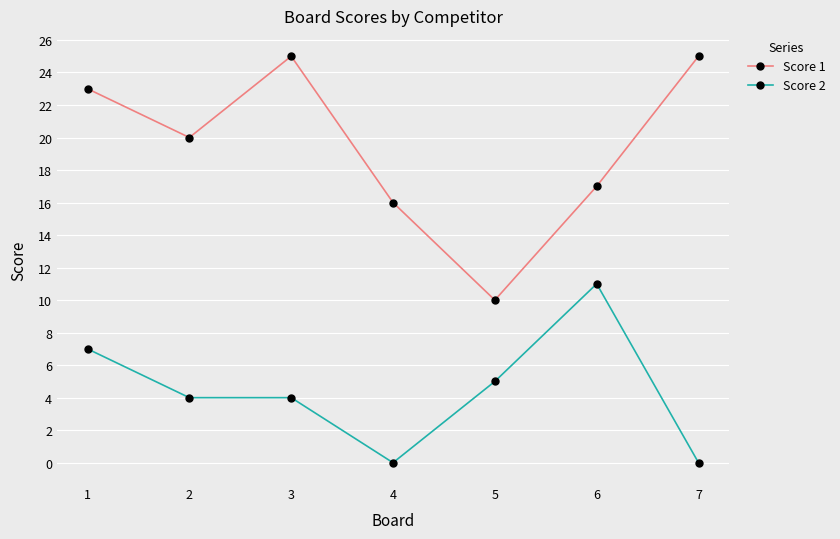

Which series has the largest total across all categories?

Score 1